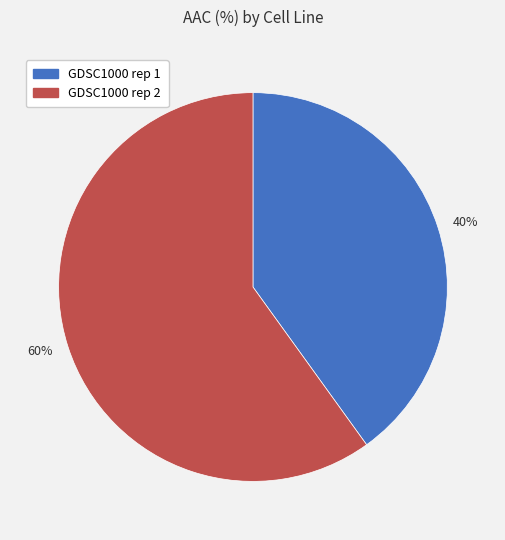

To the nearest percent, what percentage of the pie is 40%?

40%